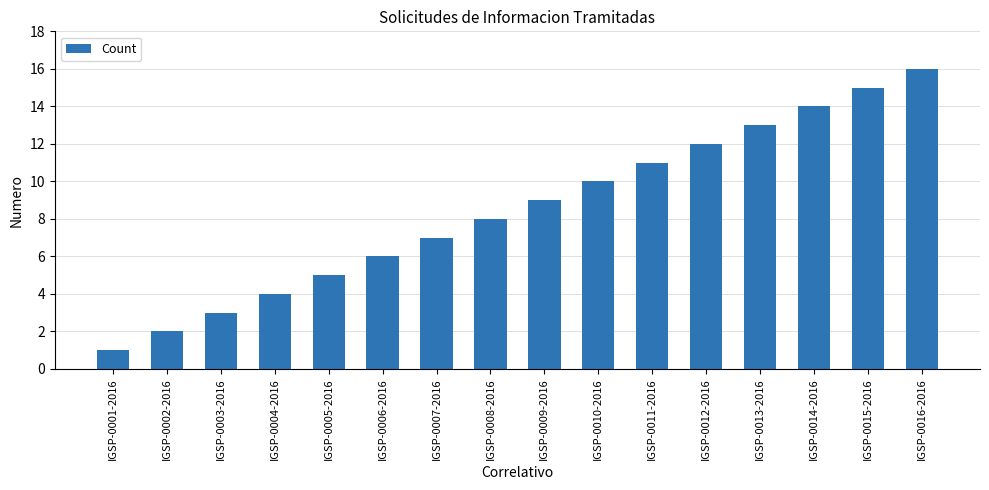

Which has a higher value, IGSP-0006-2016 or IGSP-0016-2016?

IGSP-0016-2016